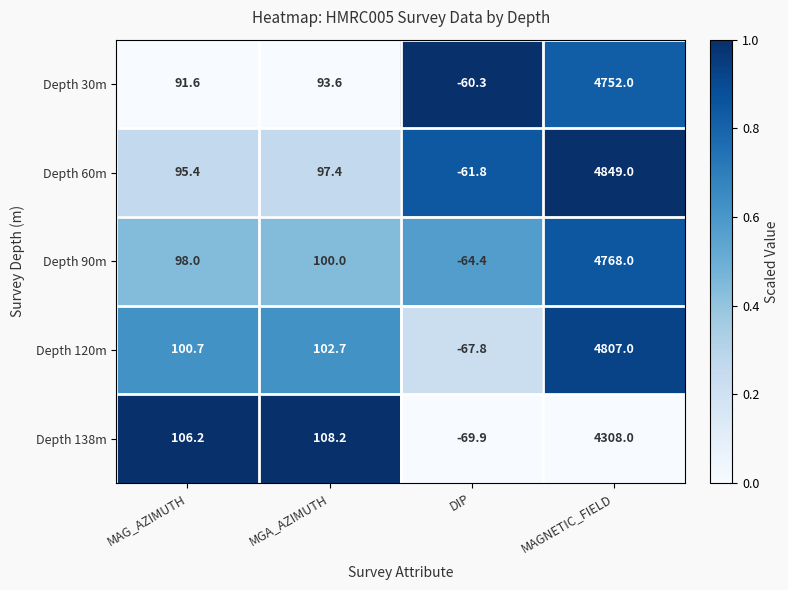

What is the spread (max minus min) of values at MGA_AZIMUTH?

14.6